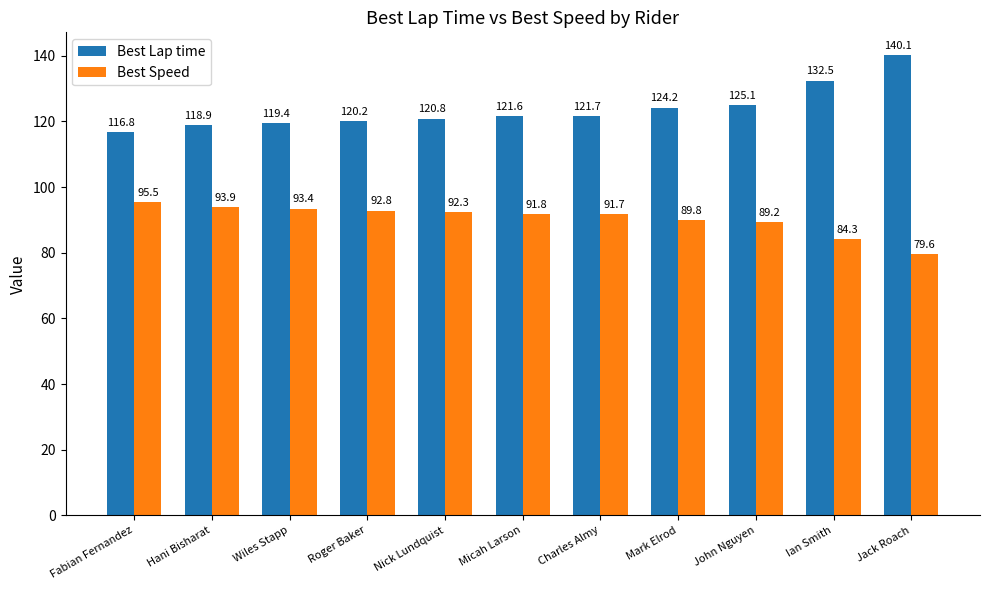

Rank the series by their average value, from highest to lowest.

Best Lap time, Best Speed